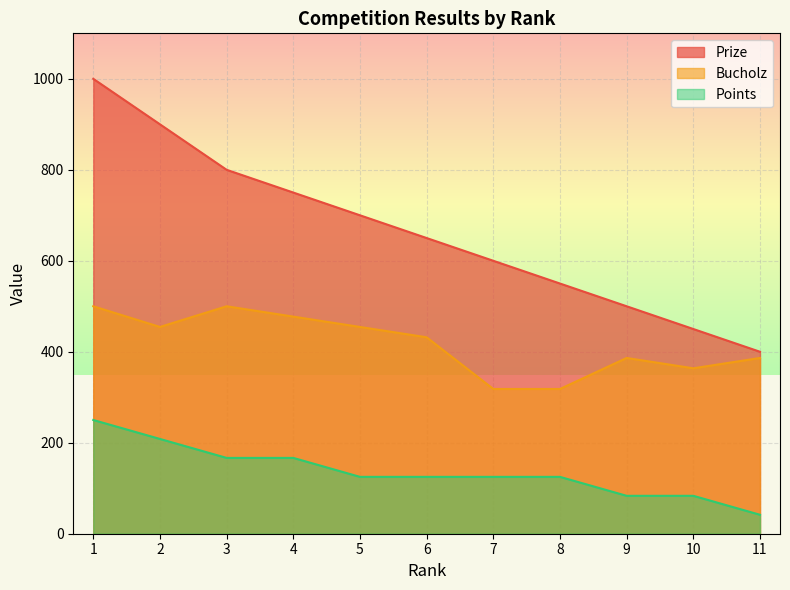

Which label corresponds to the smallest value in the chart?

11